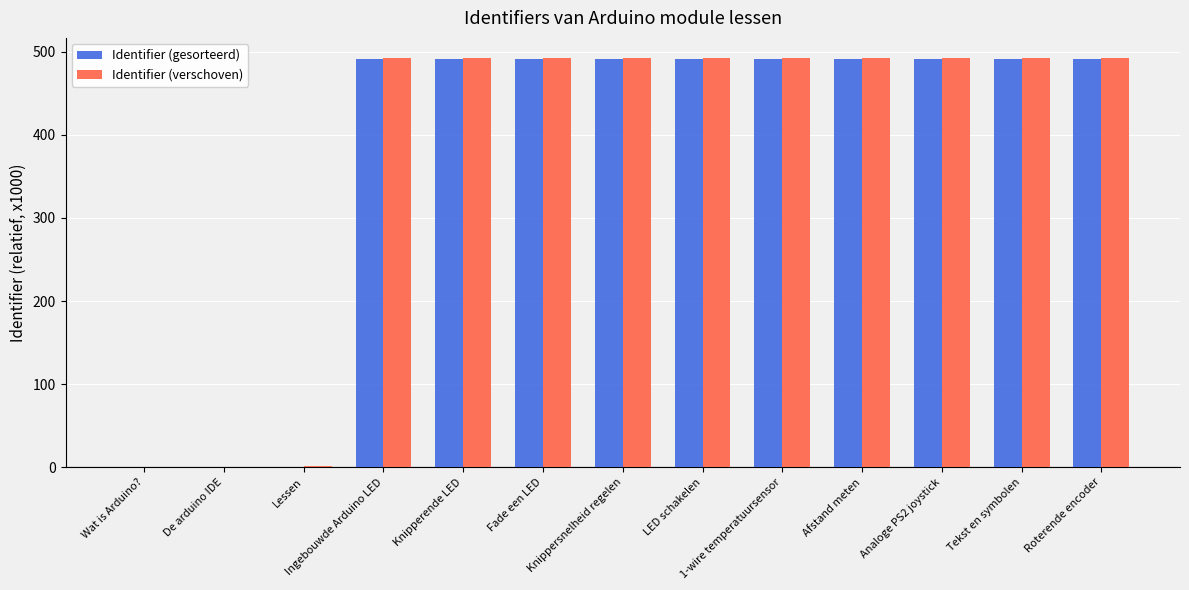

What is the sum of all Identifier (verschoven) values?

4922.0